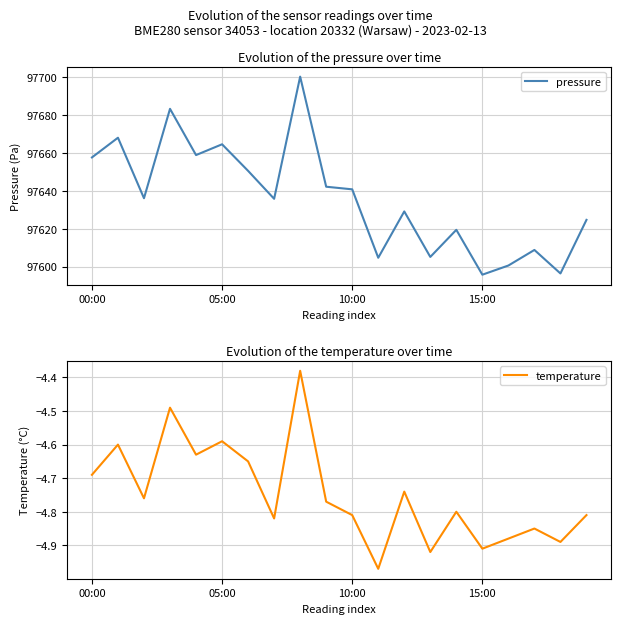

True or false: temperature and pressure cross at least once.

False